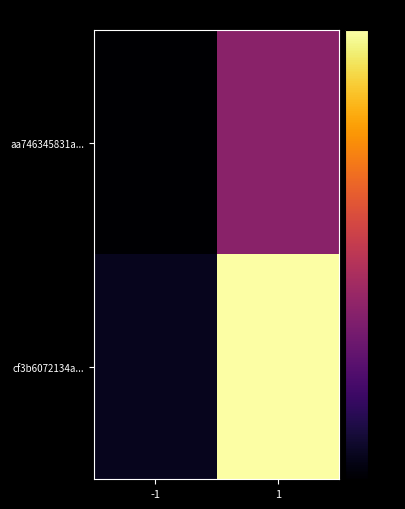

Which series has the widest spread of values?

cf3b6072134a...